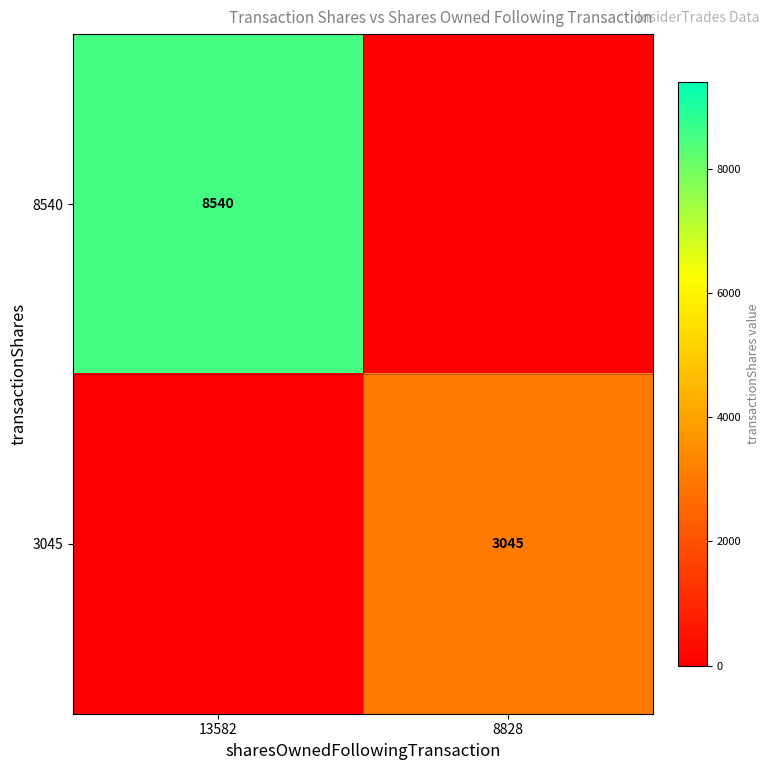

The 8540 series shows 8540 at 13582. True or false?

True